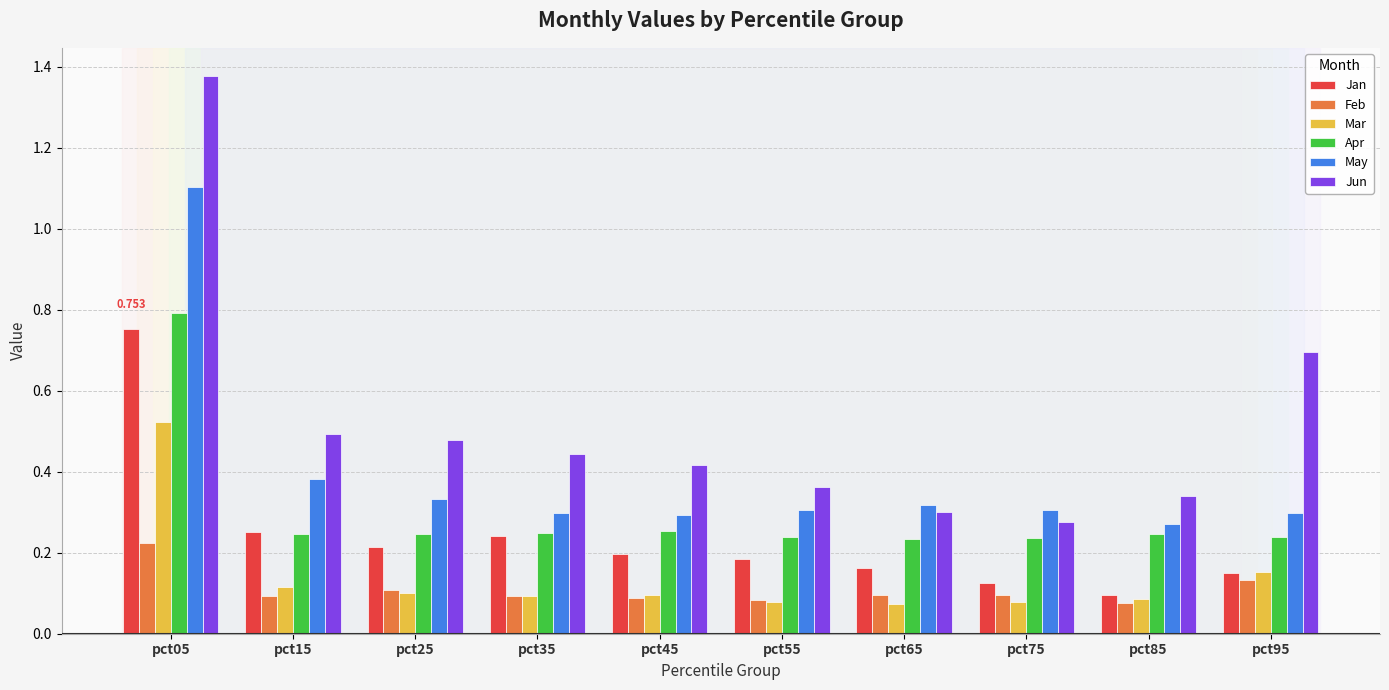

Which series changed the most between pct25 and pct55?

Jun